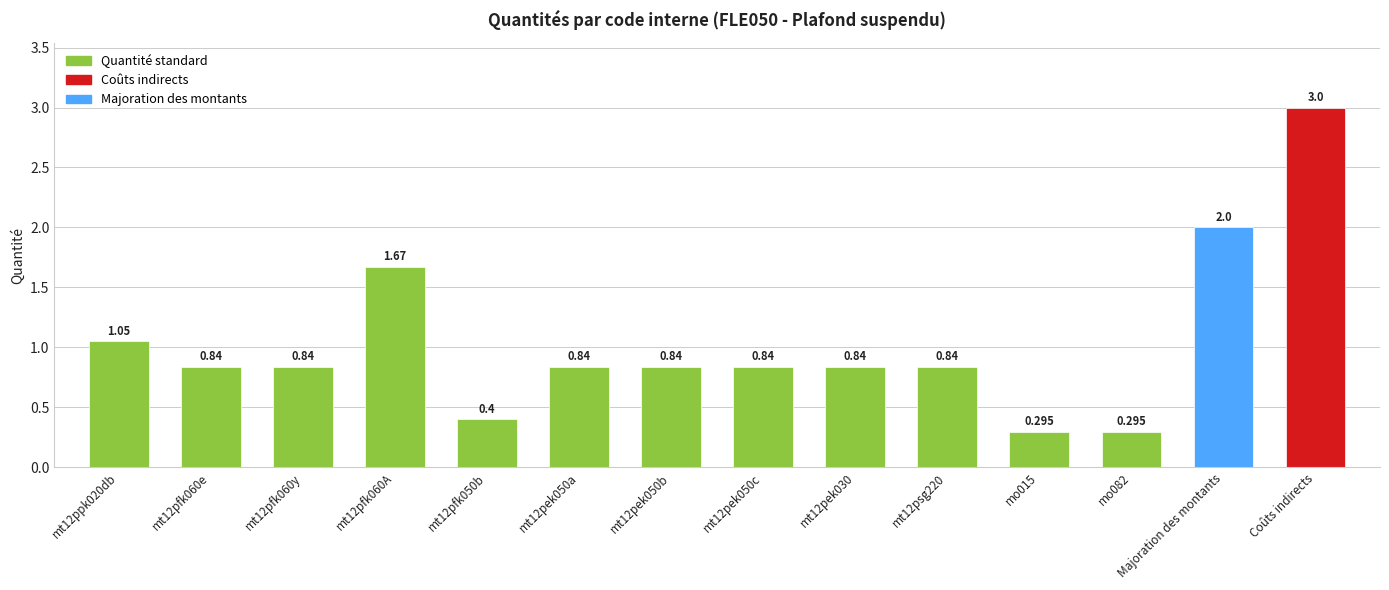

What is the label of the 1st bar from the right?

Coûts indirects